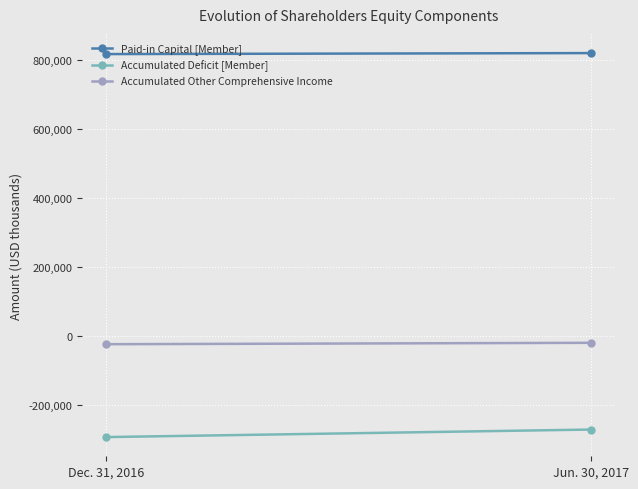

What position from the right is Dec. 31, 2016?

2